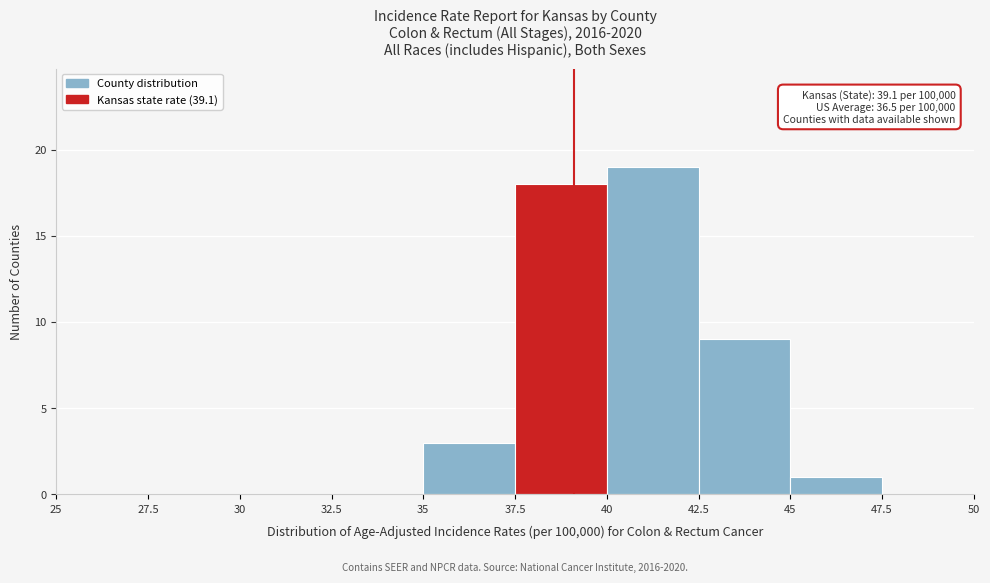

Over which range of the x-axis is the bar tallest?

40 to 42.5